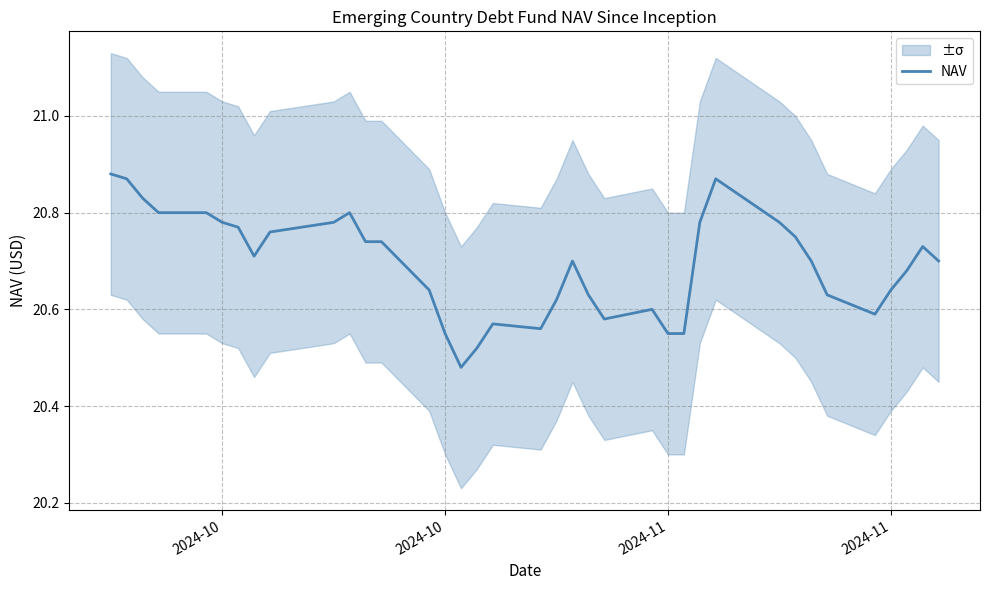

Which category has the highest value across all series?

2024-10